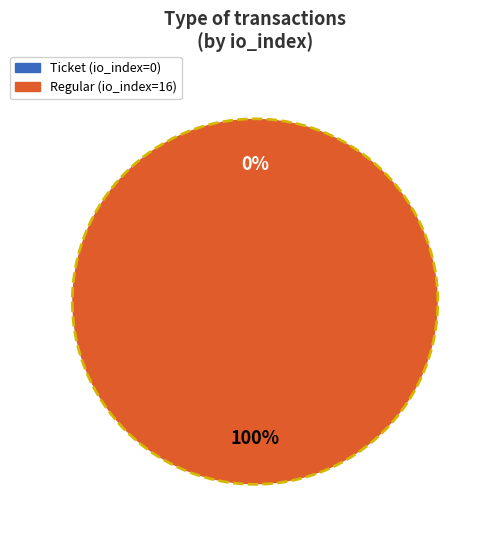

To the nearest percent, what is the combined percentage of Regular and Ticket?

100%